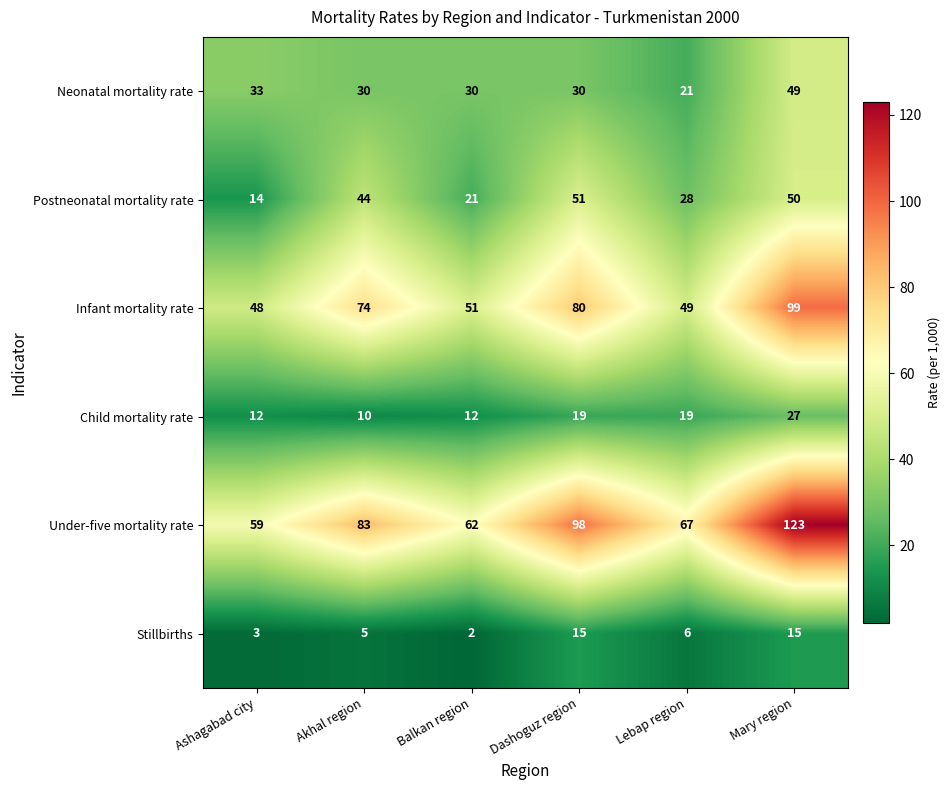

At how many categories does at least one series exceed 81?

3